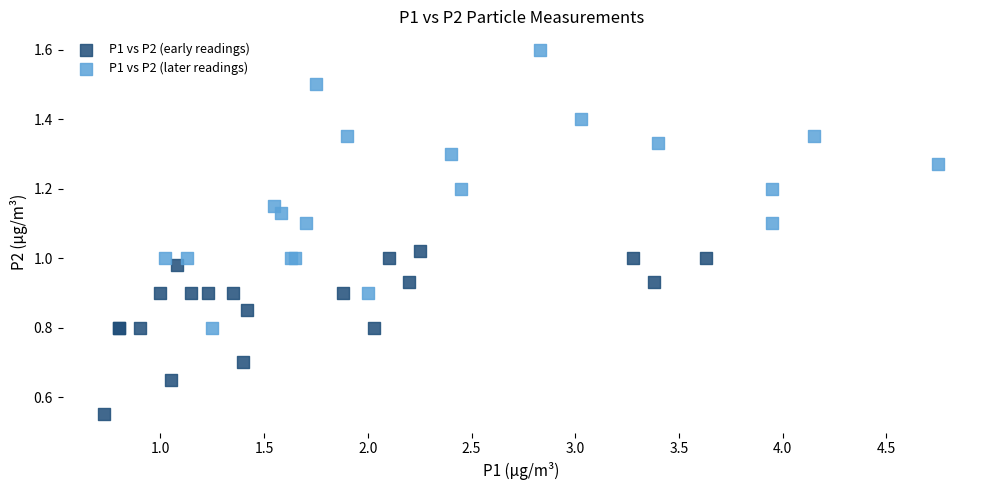

Which series reaches the maximum Y coordinate?

P1 vs P2 (later readings)